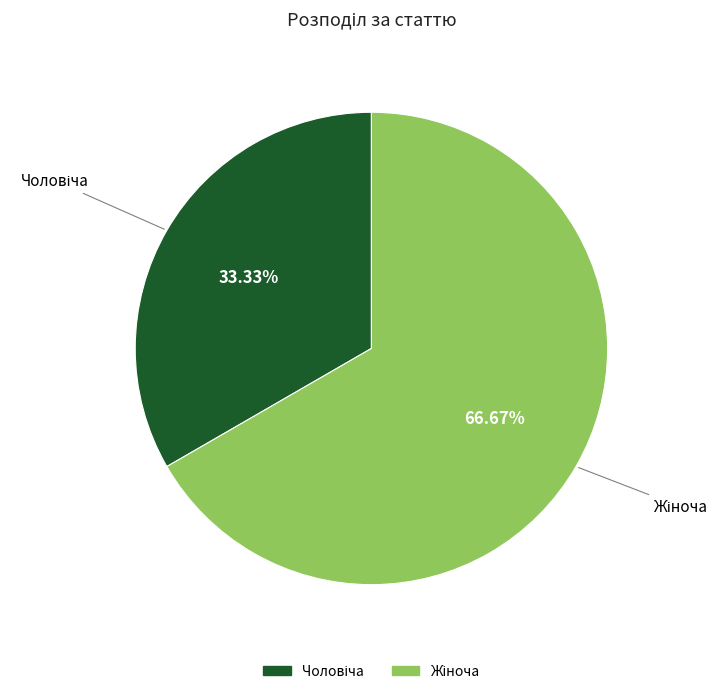

Does any single category account for the majority?

Yes